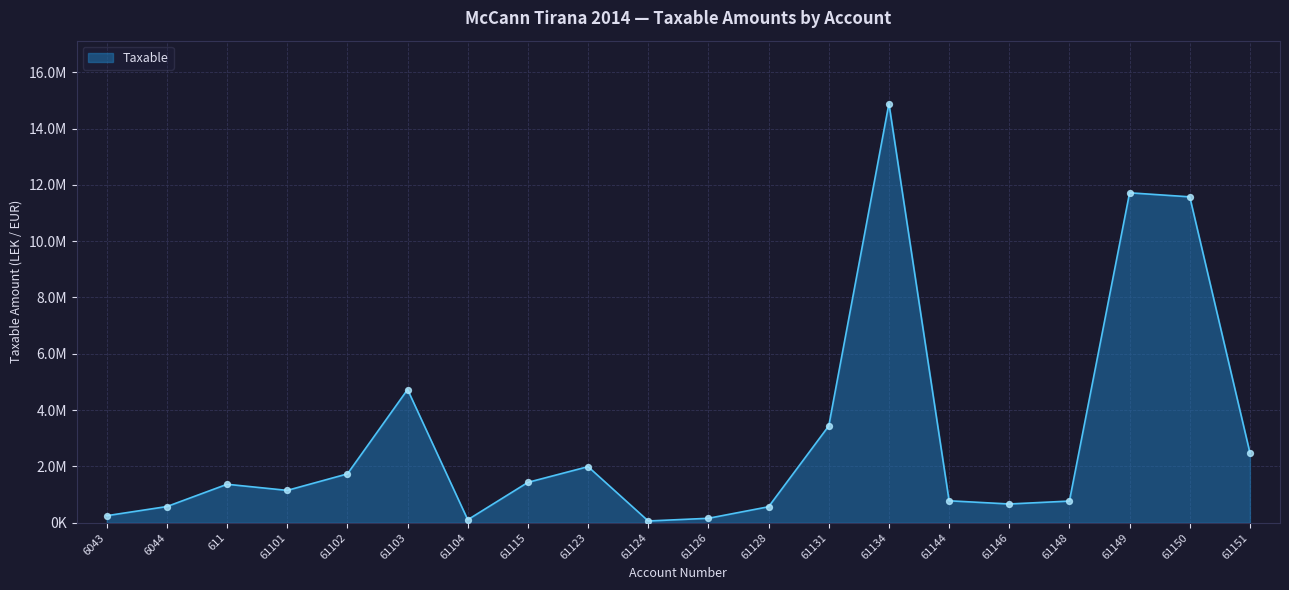

Between 61131 and 61103, which is larger?

61103